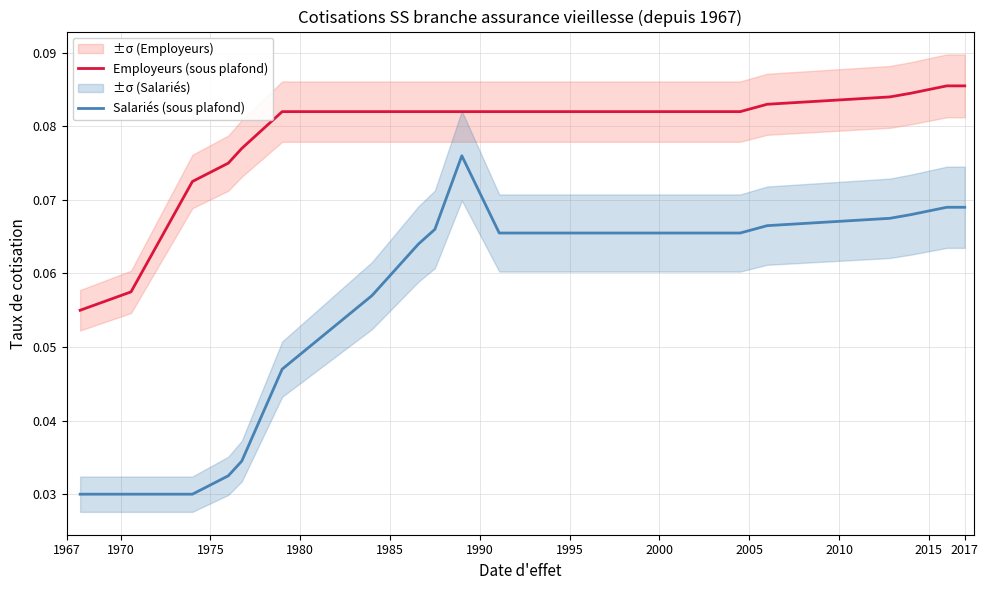

Reading right to left, transcribe all the data shown in this chart.

Employeurs (sous plafond): 0.1	0.1	0.1	0.1	0.1	0.1	0.1	0.1	0.1	0.1	0.1	0.1	0.1	0.1	0.1	0.1	0.1	0.1	0.1
Salariés (sous plafond): 0.1	0.1	0.1	0.1	0.1	0.1	0.1	0.1	0.1	0.1	0.1	0.1	0.1	0.0	0.0	0.0	0.0	0.0	0.0